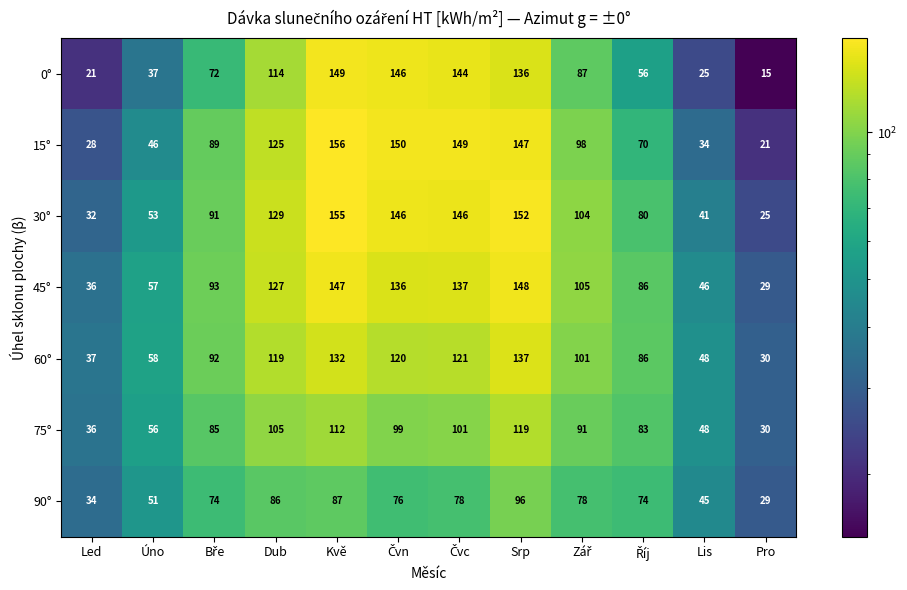

The value of 0° at Lis is 43. True or false?

False